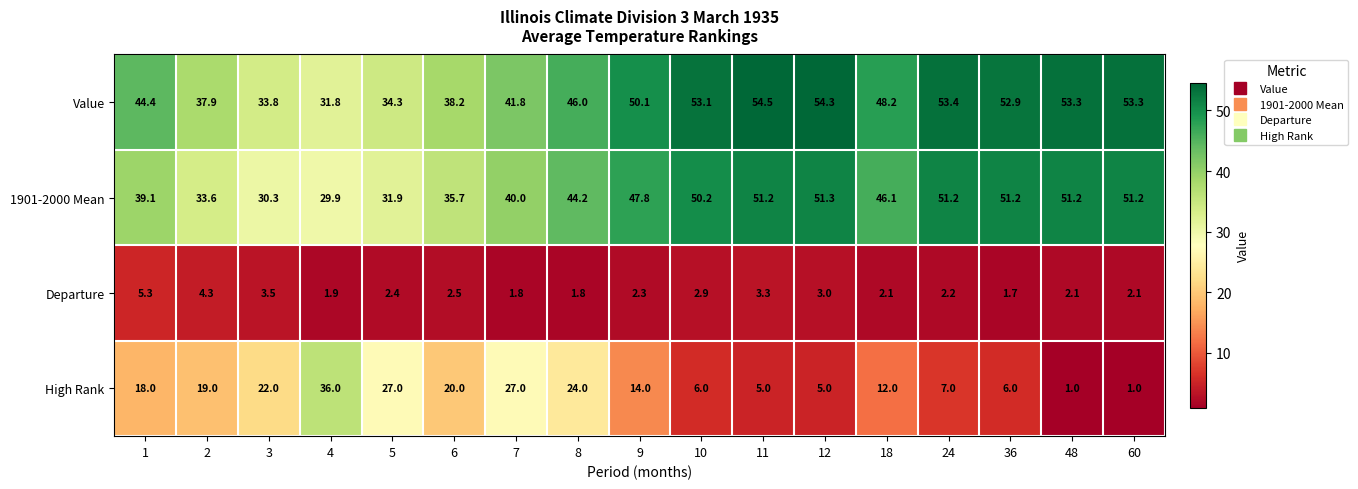

Where does the 1901-2000 Mean series first go above 46?

9